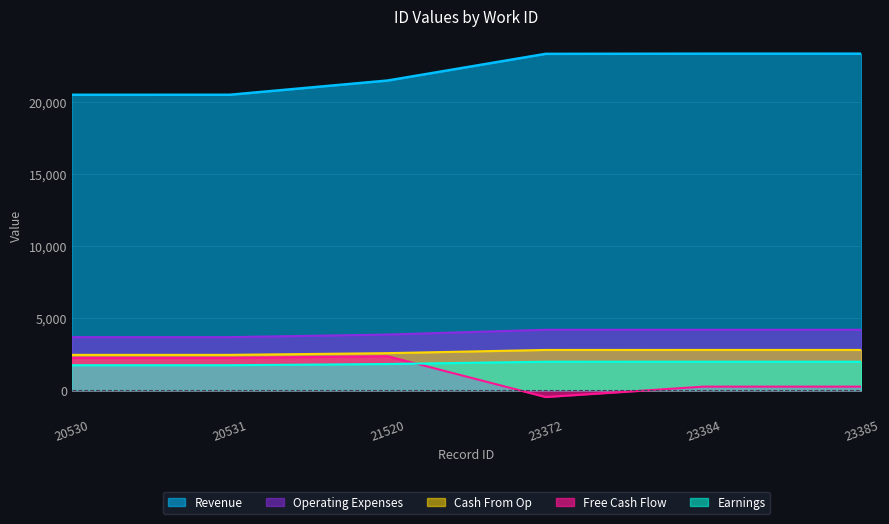

True or false: Cash From Op and Free Cash Flow cross at least once.

False